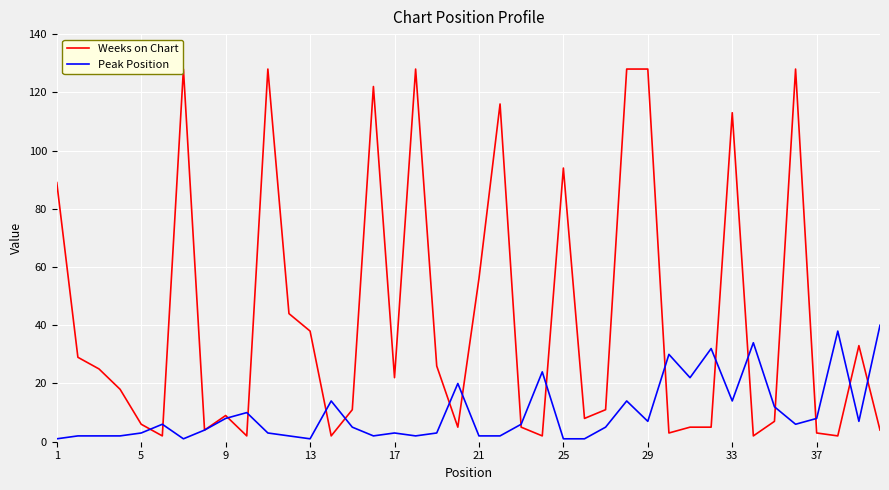

Which series has the largest total across all categories?

Weeks on Chart